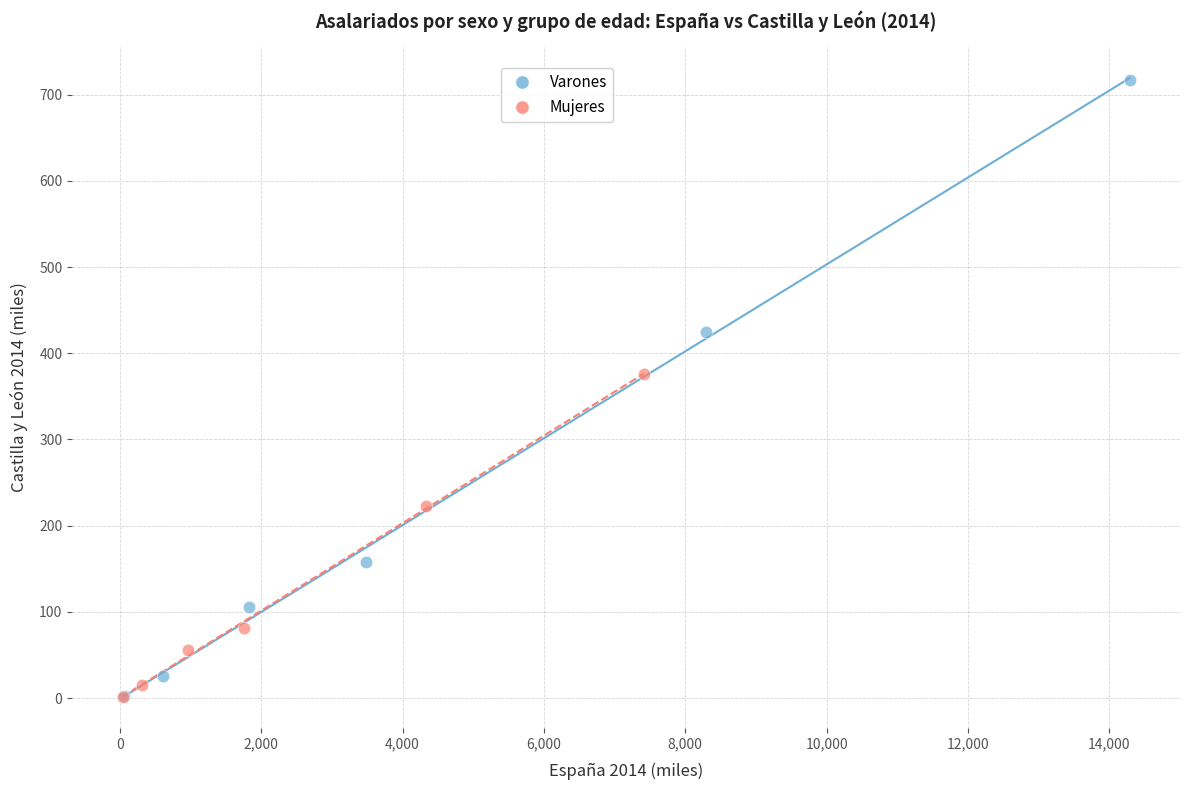

Which series contains the highest Y value?

Varones